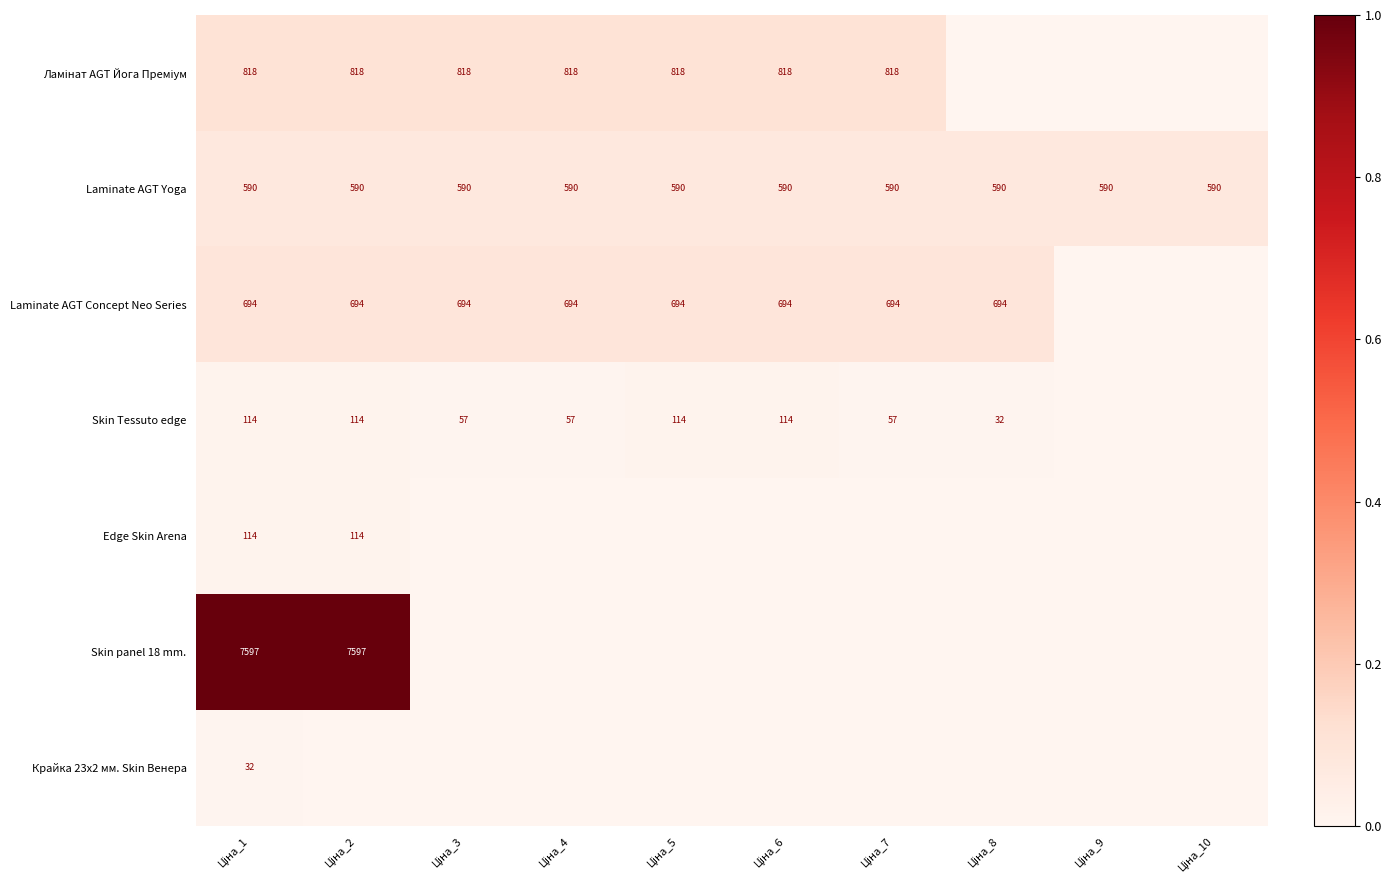

What is the difference between the Skin Tessuto edge values at Ціна_1 and Ціна_4?

57.0